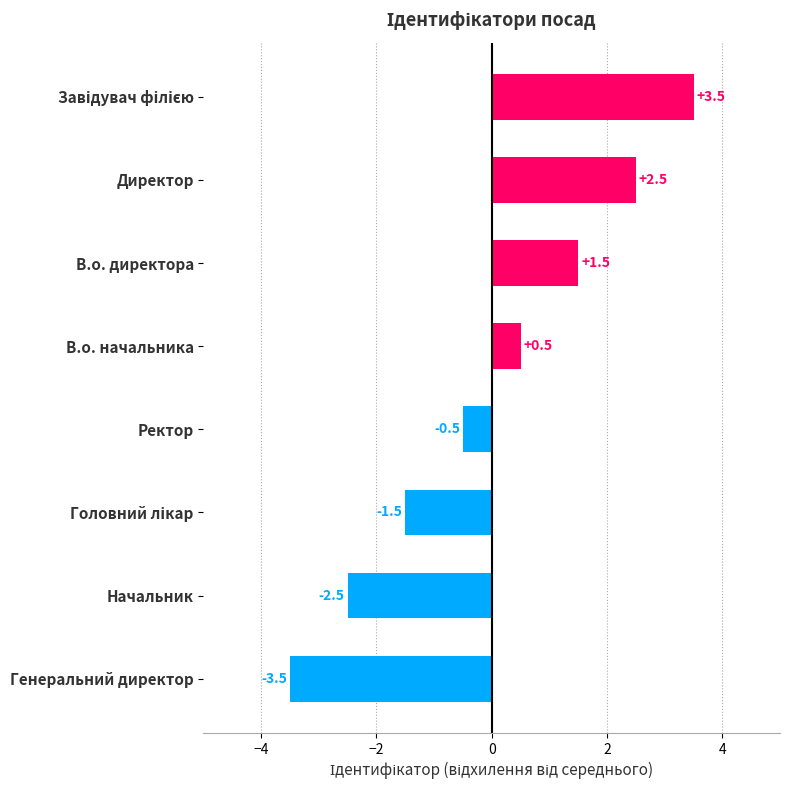

The chart shows a value of 0.5 at В.о. начальника. True or false?

True